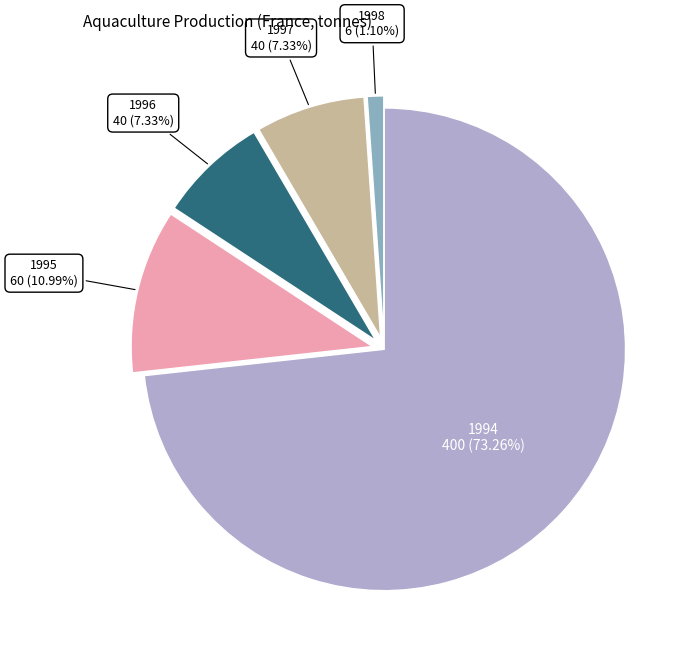

How many segments does this pie chart have?

5